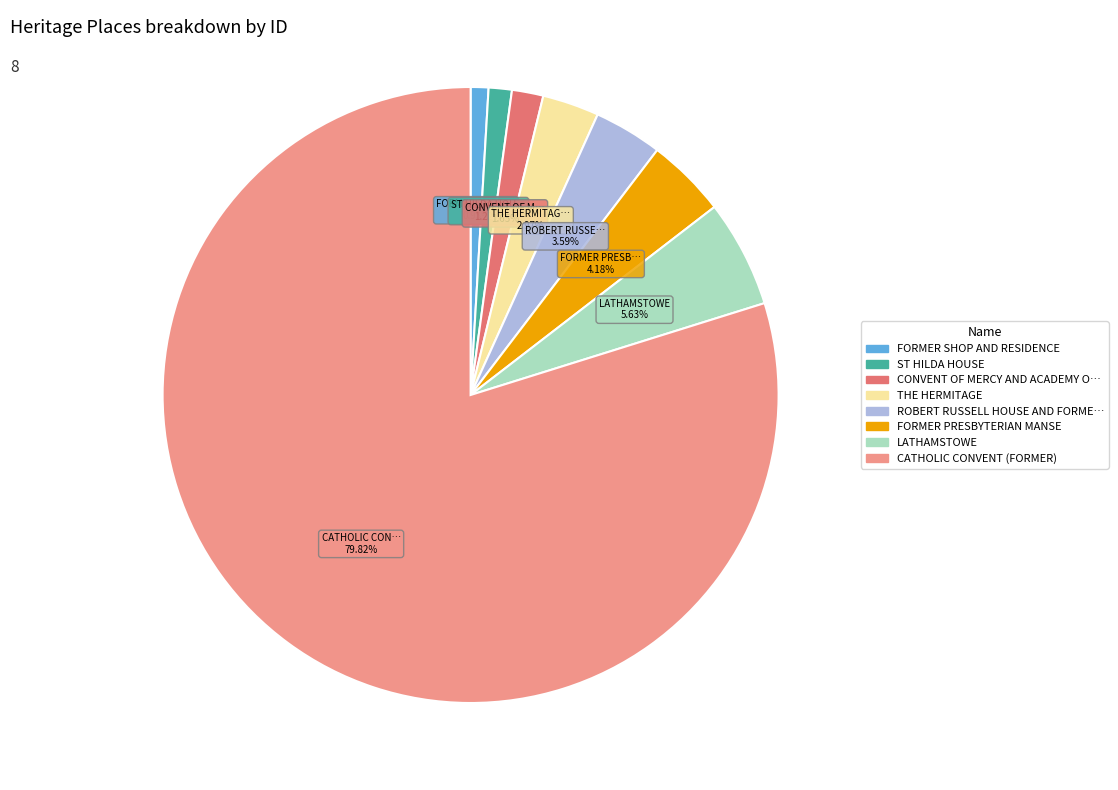

Does any single category account for the majority?

Yes